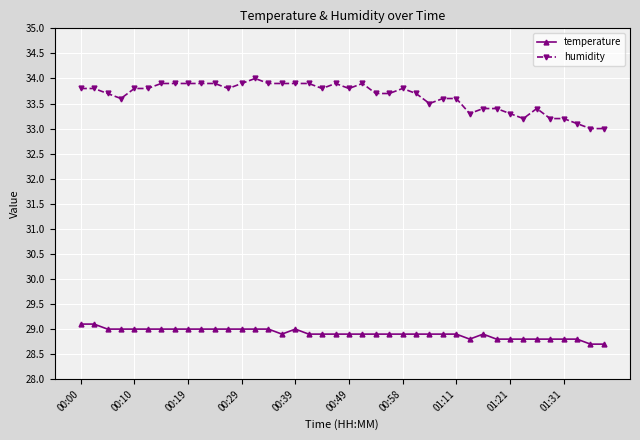

True or false: humidity has more than 1 interior local peaks.

True